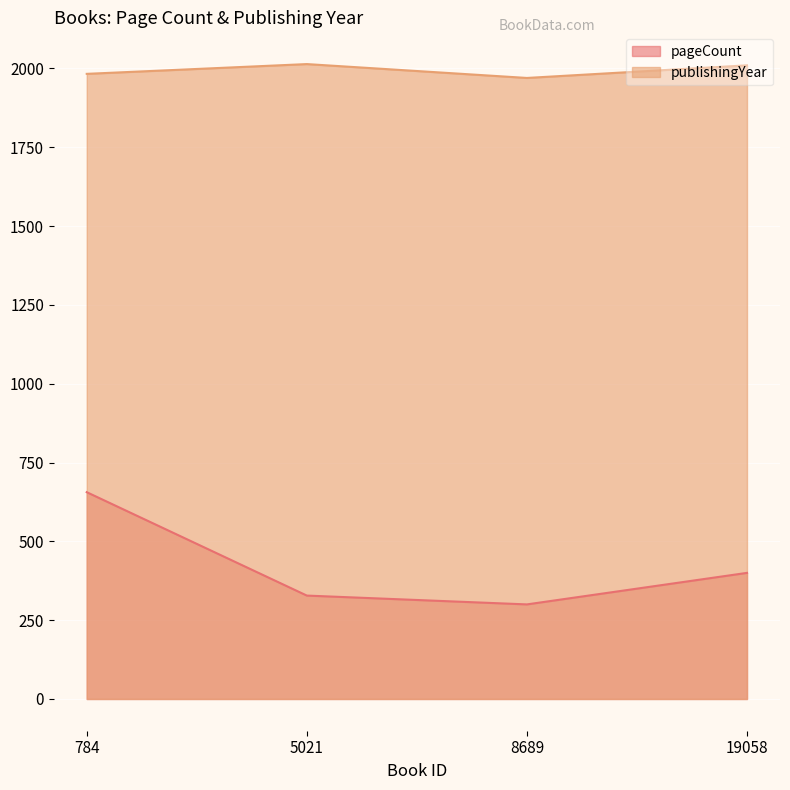

At which label is pageCount closest to 478?

19058